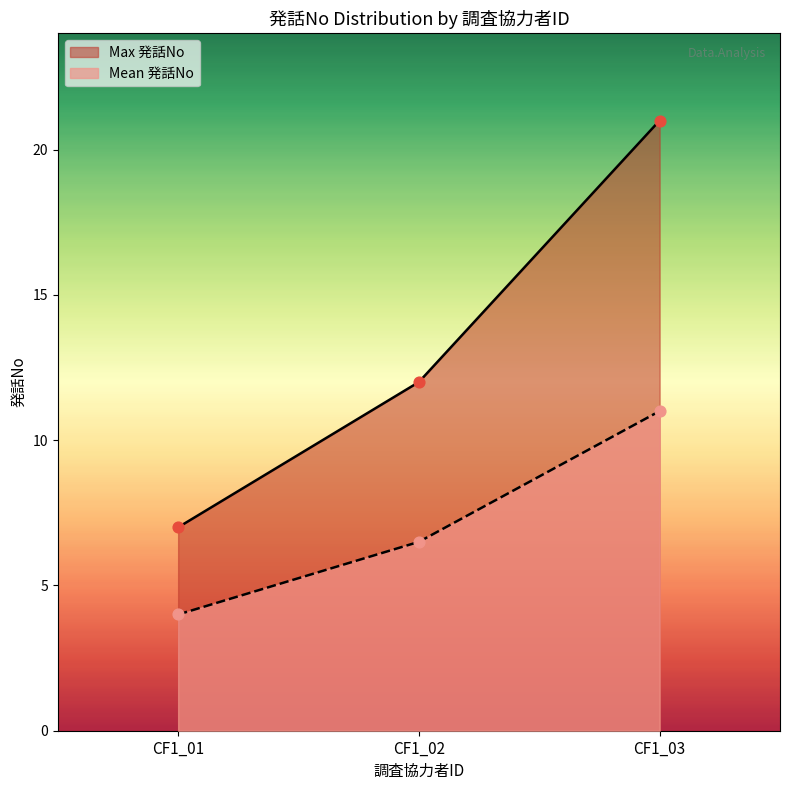

At how many categories does at least one series exceed 17?

1